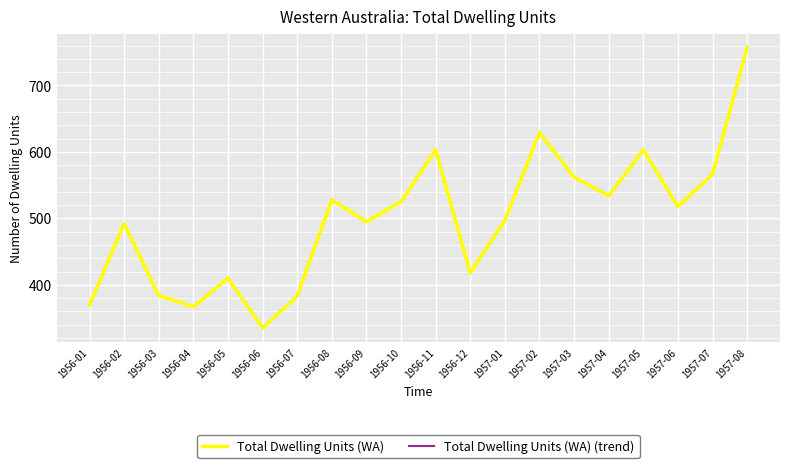

Does the chart have visible grid lines?

Yes